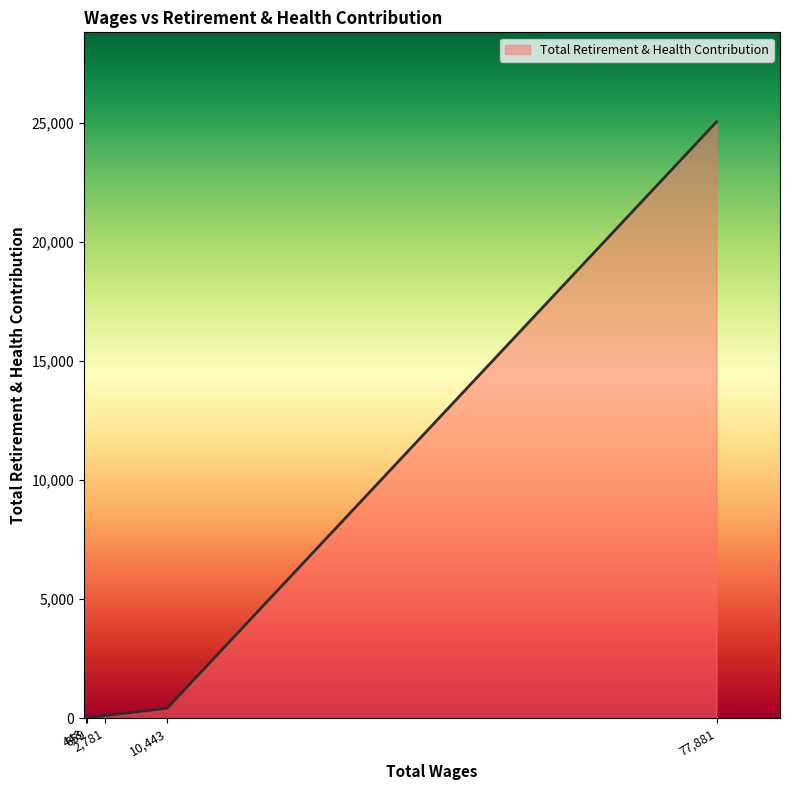

What is the difference between the maximum and minimum values?

25040